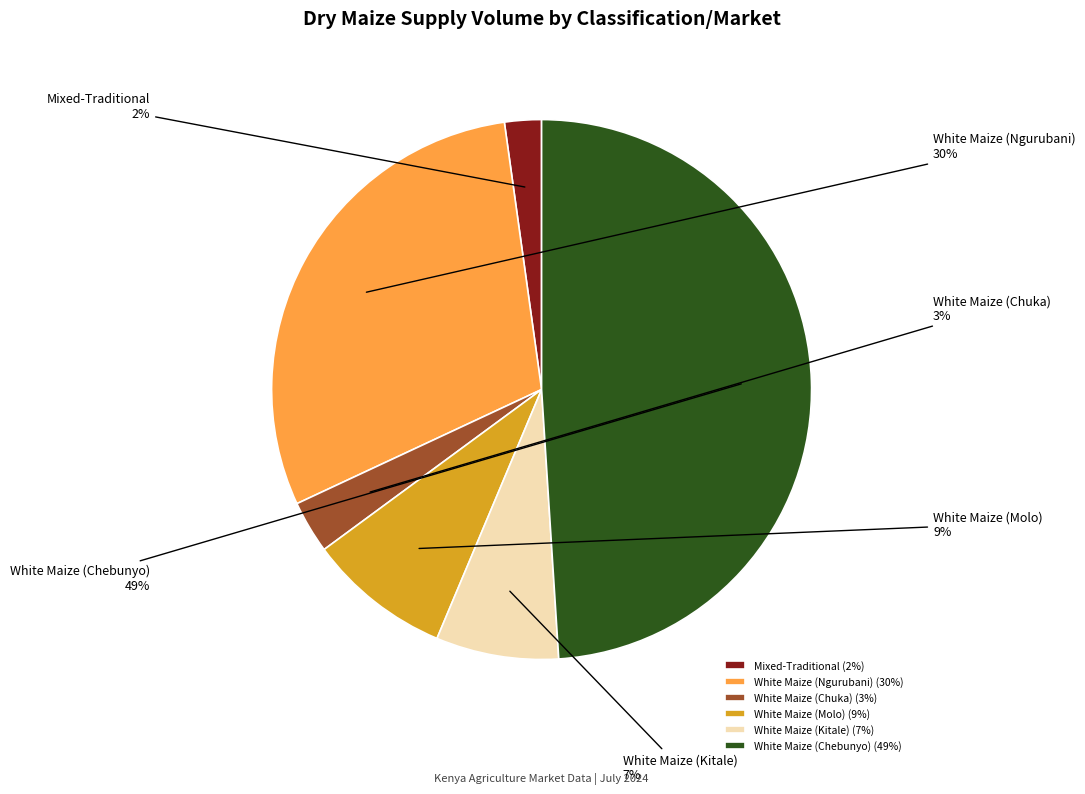

To the nearest percent, what is the difference between the largest and smallest slice percentages?

47%